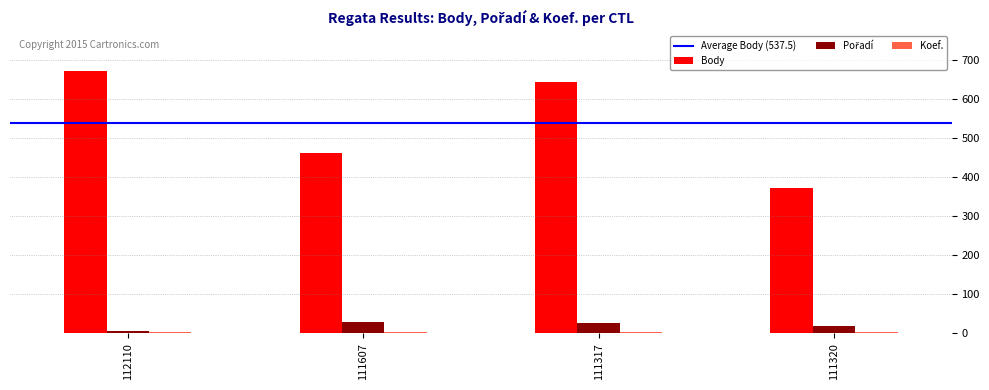

Which series has the largest total across all categories?

Body